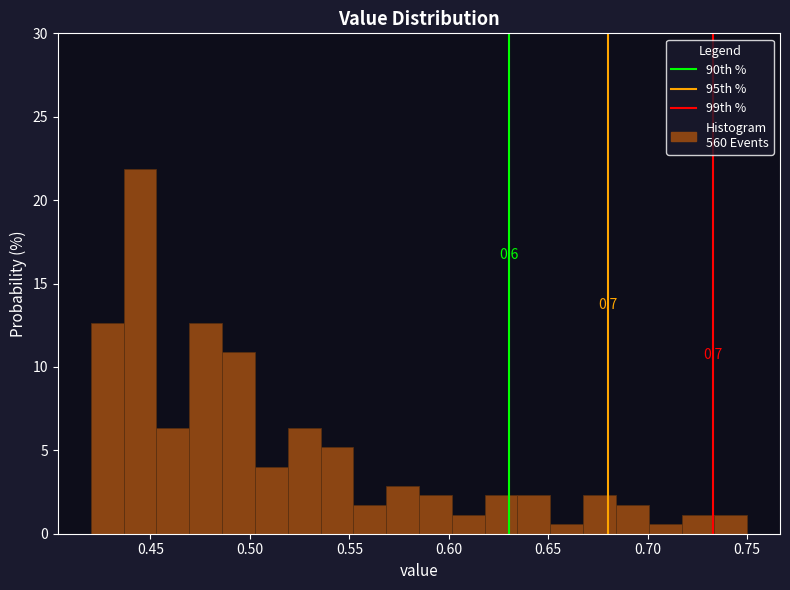

Read against the x-axis, roughly where is the centre of the tallest bar?

0.445